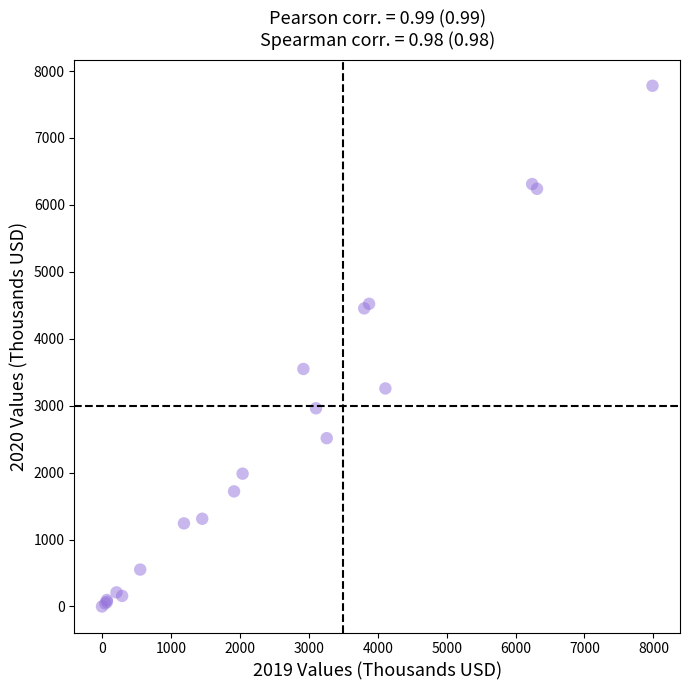

What Y value in the scatter plot is closest to 3890?

3548.8